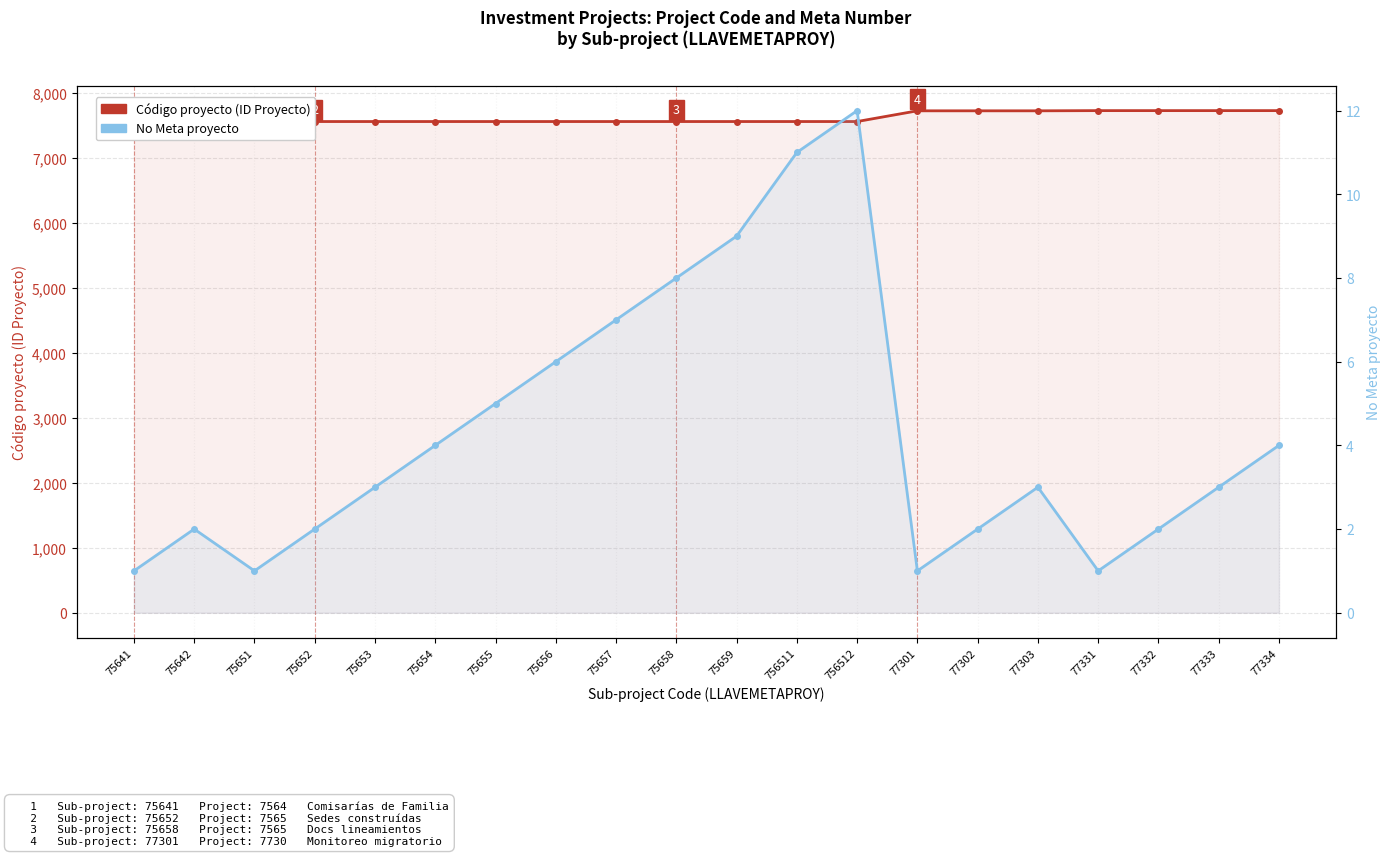

What is the label of the 5th point from the left?

75653